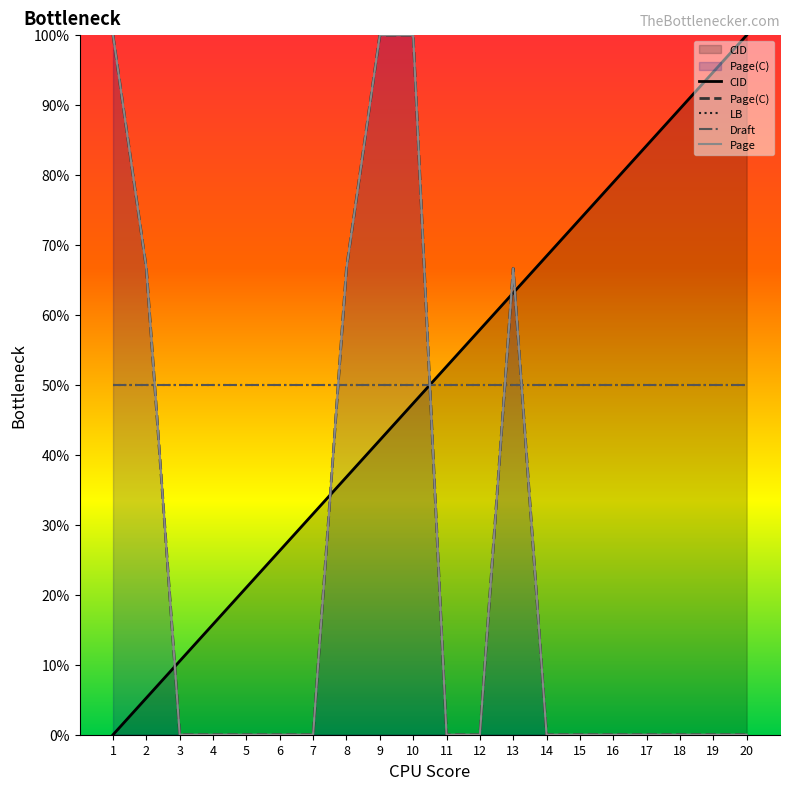

Reading left to right, extract all data points from this chart.

CID: 1=0.0	2=5.3	3=10.5	4=15.8	5=21.1	6=26.3	7=31.6	8=36.8	9=42.1	10=47.4	11=52.6	12=57.9	13=63.2	14=68.4	15=73.7	16=78.9	17=84.2	18=89.5	19=94.7	20=100.0
Page(C): 1=100.0	2=66.7	3=0.0	4=0.0	5=0.0	6=0.0	7=0.0	8=66.7	9=100.0	10=100.0	11=0.0	12=0.0	13=66.7	14=0.0	15=0.0	16=0.0	17=0.0	18=0.0	19=0.0	20=0.0
LB: 1=50.0	2=50.0	3=50.0	4=50.0	5=50.0	6=50.0	7=50.0	8=50.0	9=50.0	10=50.0	11=50.0	12=50.0	13=50.0	14=50.0	15=50.0	16=50.0	17=50.0	18=50.0	19=50.0	20=50.0
Draft: 1=50.0	2=50.0	3=50.0	4=50.0	5=50.0	6=50.0	7=50.0	8=50.0	9=50.0	10=50.0	11=50.0	12=50.0	13=50.0	14=50.0	15=50.0	16=50.0	17=50.0	18=50.0	19=50.0	20=50.0
Page: 1=100.0	2=66.7	3=0.0	4=0.0	5=0.0	6=0.0	7=0.0	8=66.7	9=100.0	10=100.0	11=0.0	12=0.0	13=66.7	14=0.0	15=0.0	16=0.0	17=0.0	18=0.0	19=0.0	20=0.0